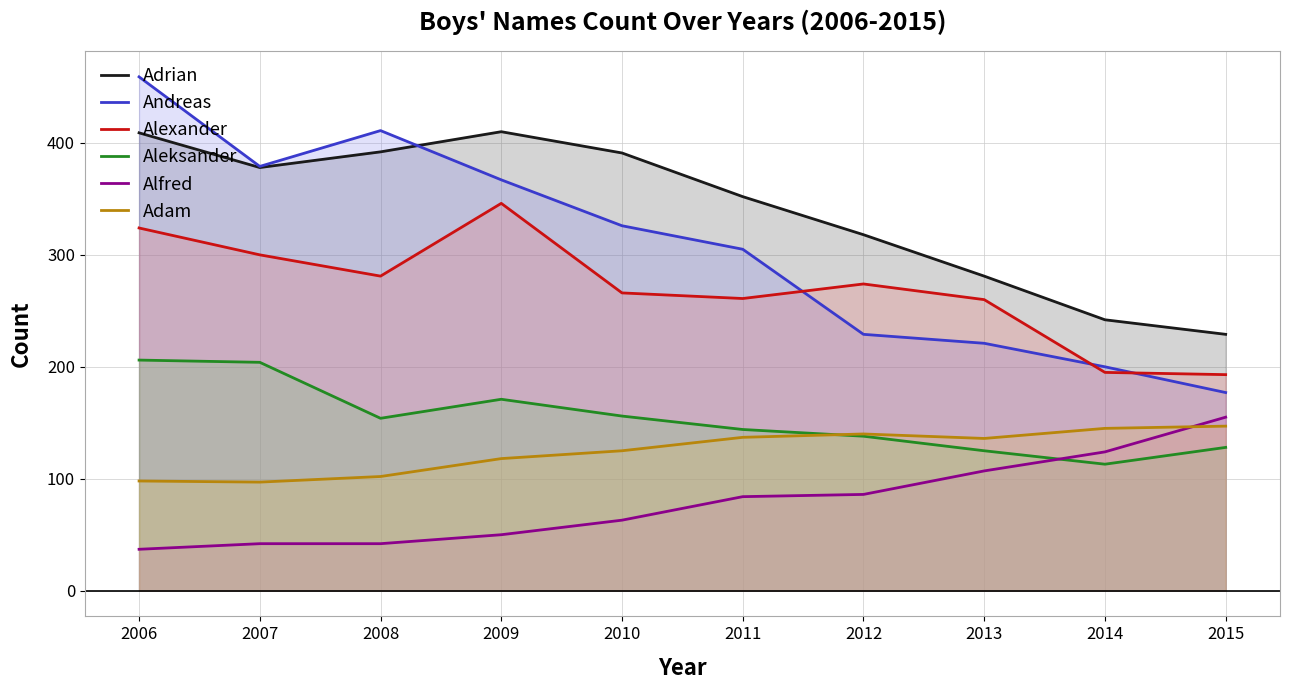

How many lines are shown in the chart?

6